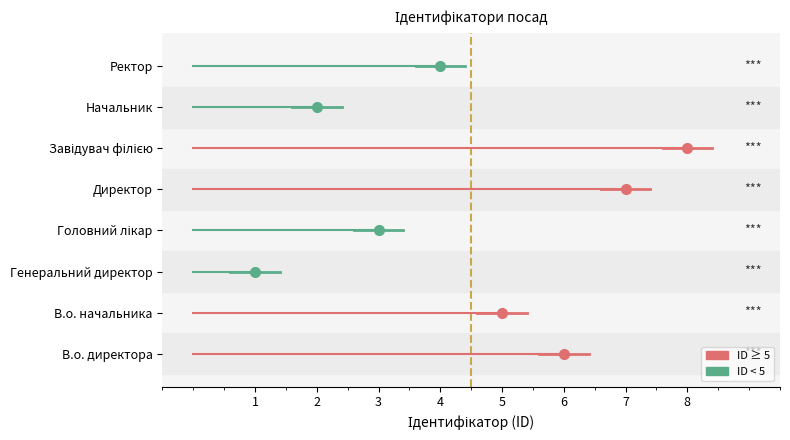

True or false: there are more than 2 points higher than both neighbors.

False